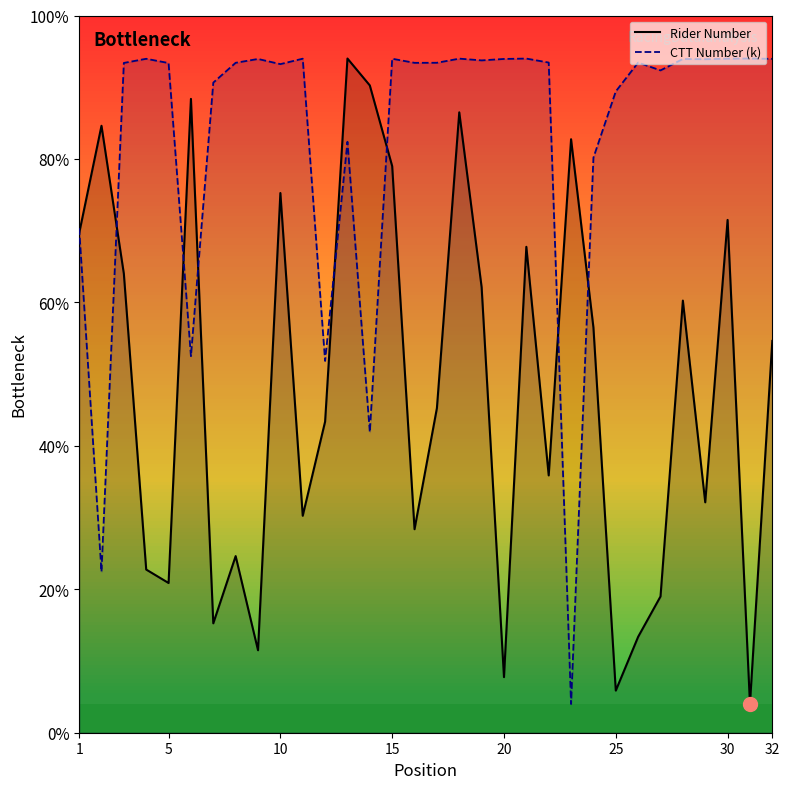

Rank the series by their maximum value, from highest to lowest.

number_line, ctt_number_line